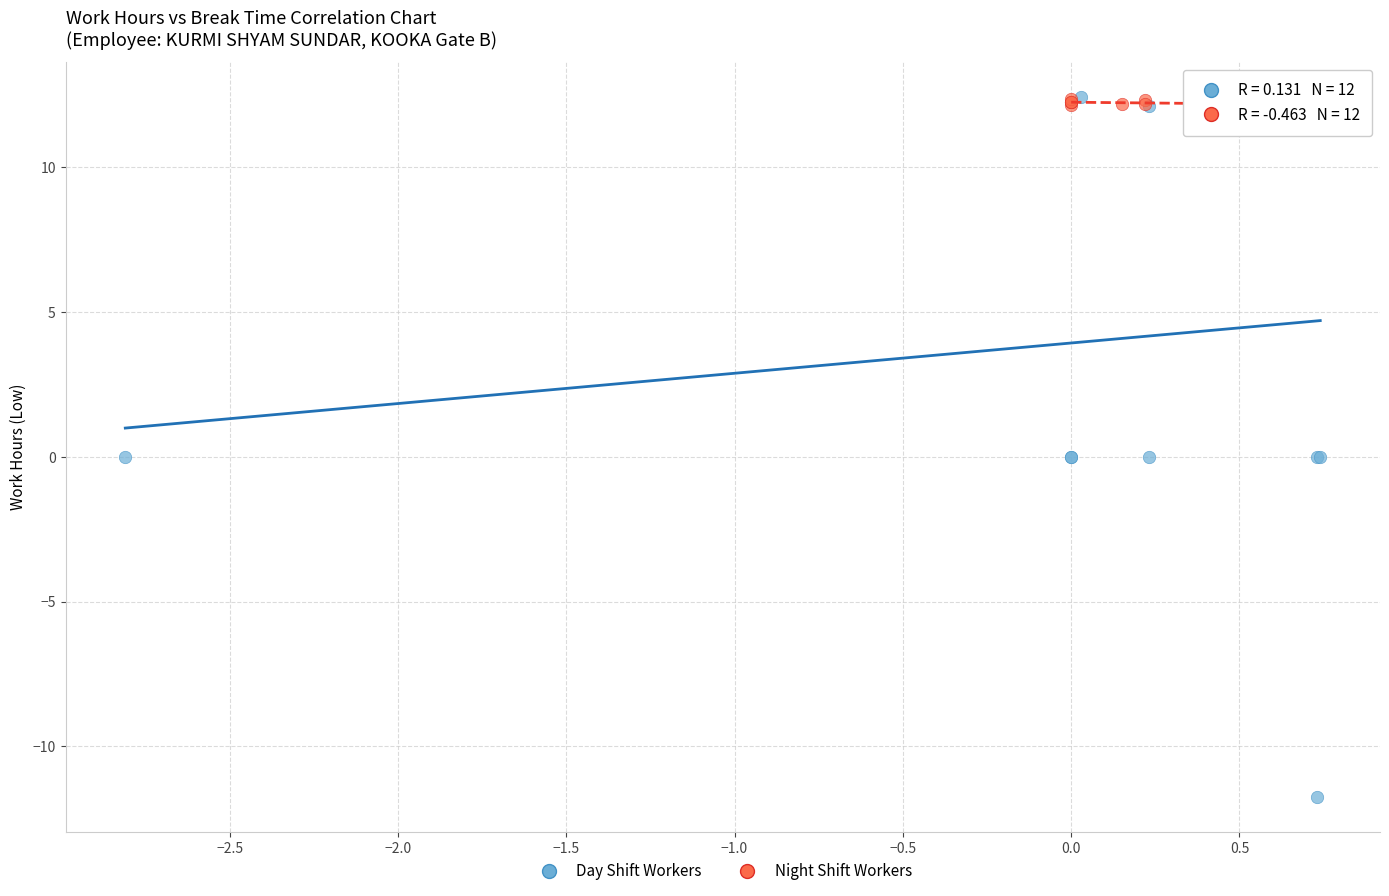

What are all the series names shown in the legend?

Day Shift Workers, Night Shift Workers